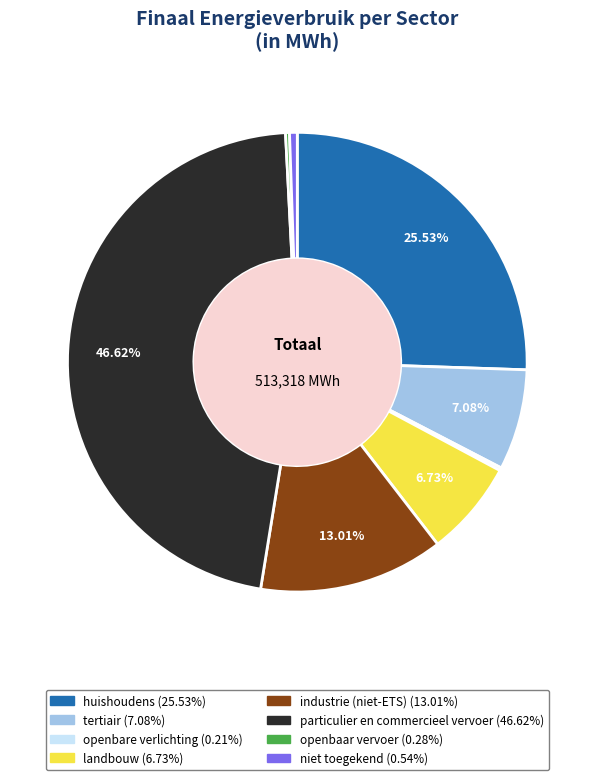

Which has a higher value, particulier en commercieel vervoer or niet toegekend?

particulier en commercieel vervoer